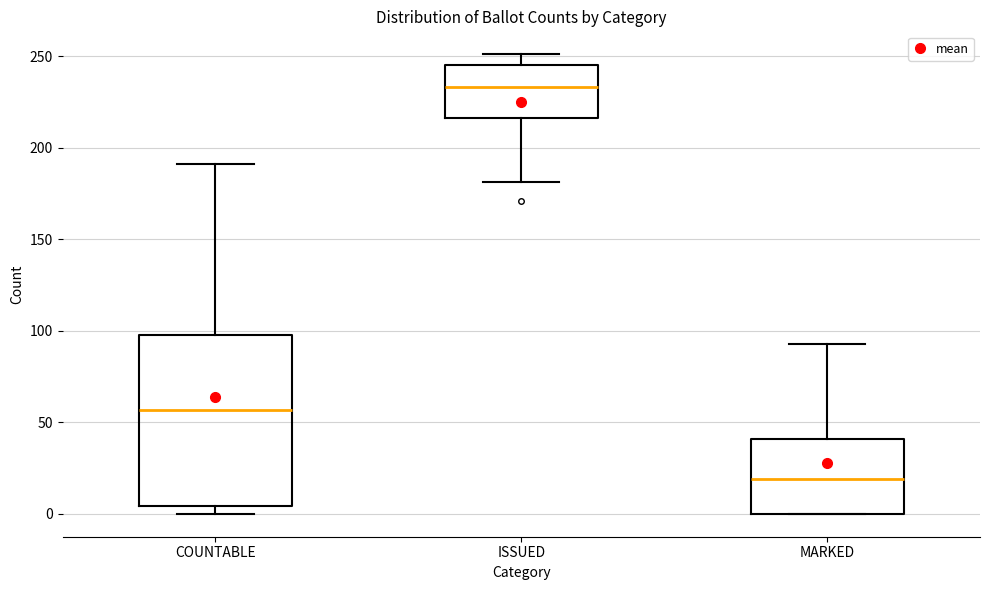

Reading left to right, read every box against the y-axis: the position of its median line, the range the box covers, and the ends of its whiskers. The values are not printed on the chart, so give them approximately, as read against the axis.

COUNTABLE: median 55, box 5 to 100, whiskers 0 to 190
ISSUED: median 235, box 215 to 245, whiskers 180 to 250
MARKED: median 20, box 0 to 40, whiskers 0 to 95